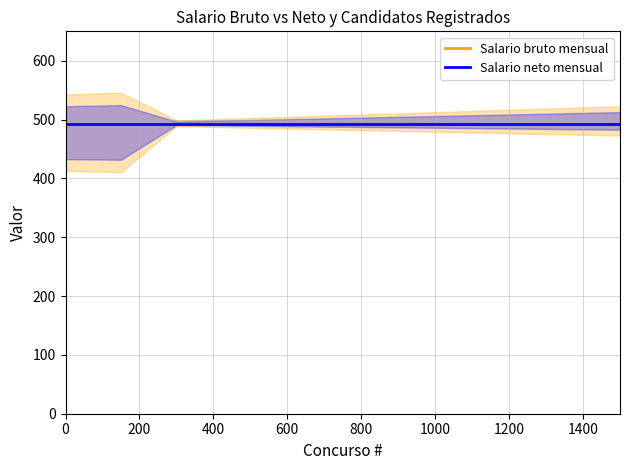

What is the value of the Salario neto mensual point at the 11th from the left?

492.7